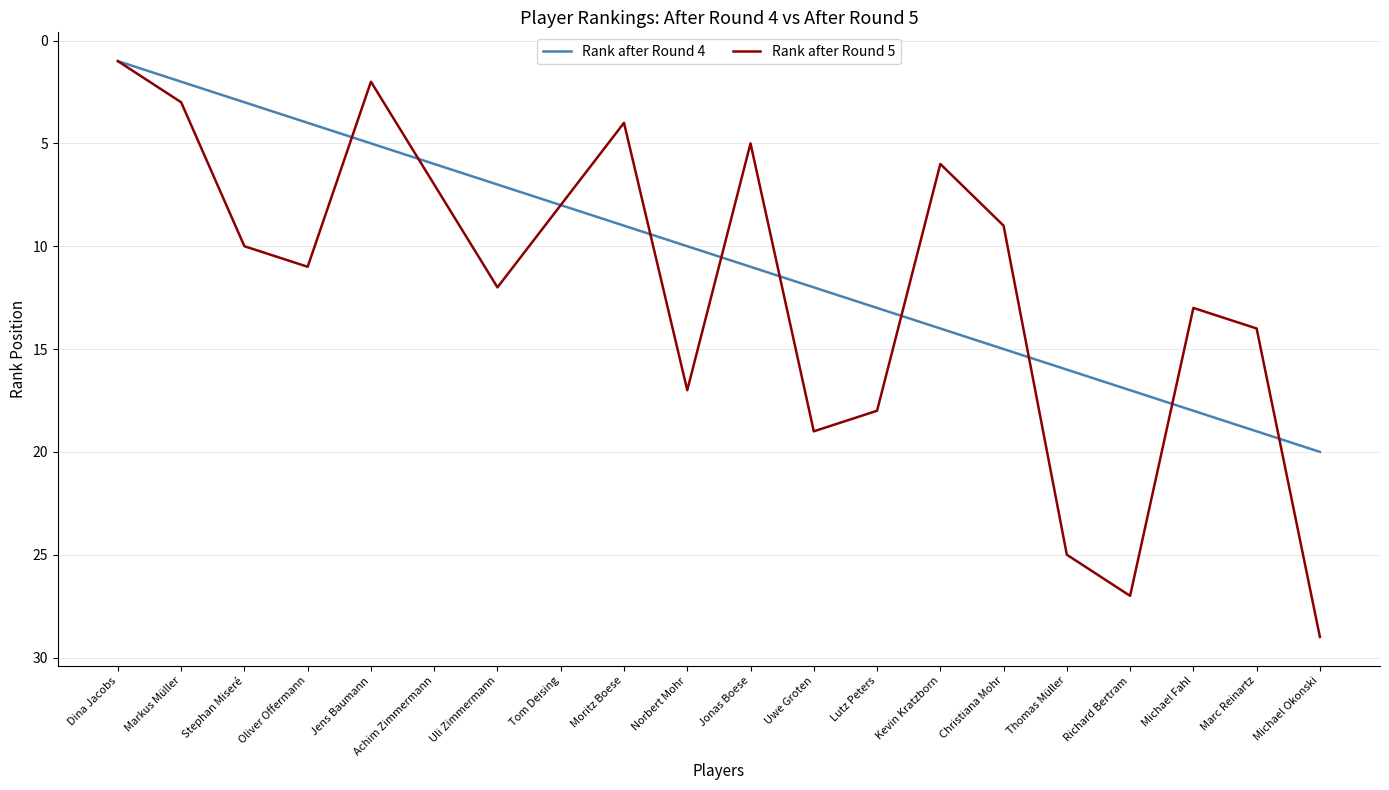

Is the value of Rank after Round 5 at Kevin Kratzborn greater than the value of Rank after Round 4 at Kevin Kratzborn?

No